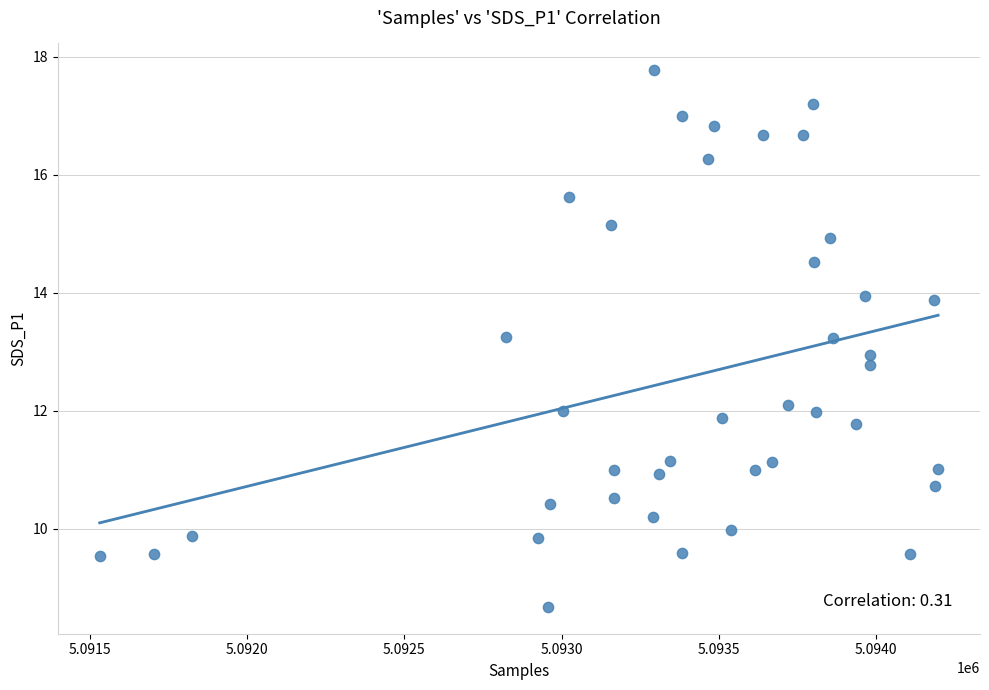

What is the range of X values (max minus min)?

2666.0